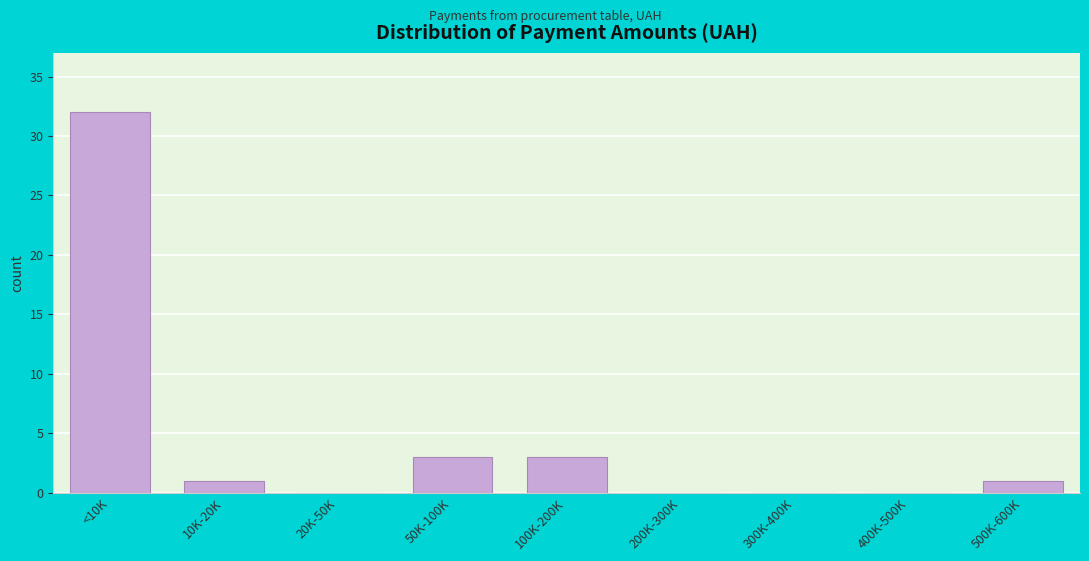

Reading right to left, what are all the values shown in this chart?

500K-600K=1	400K-500K=0	300K-400K=0	200K-300K=0	100K-200K=3	50K-100K=3	20K-50K=0	10K-20K=1	<10K=32